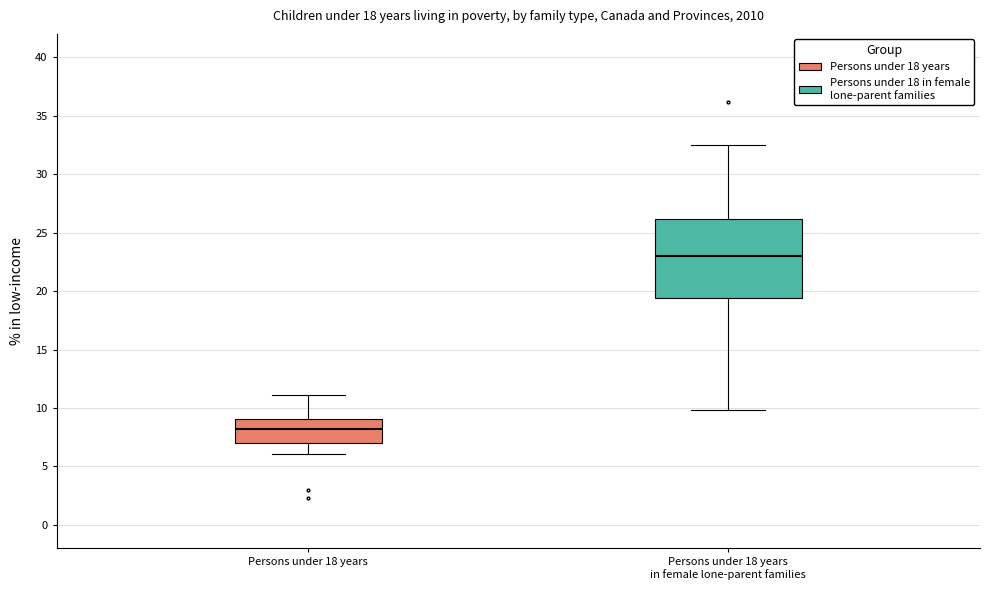

Reading left to right, read every box against the y-axis: the position of its median line, the range the box covers, and the ends of its whiskers. The values are not printed on the chart, so give them approximately, as read against the axis.

Persons under 18 years: median 8.0, box 7.0 to 9.0, whiskers 6.0 to 11.0
Persons under 18 years in female lone-parent families: median 23.0, box 19.5 to 26.0, whiskers 10.0 to 32.5